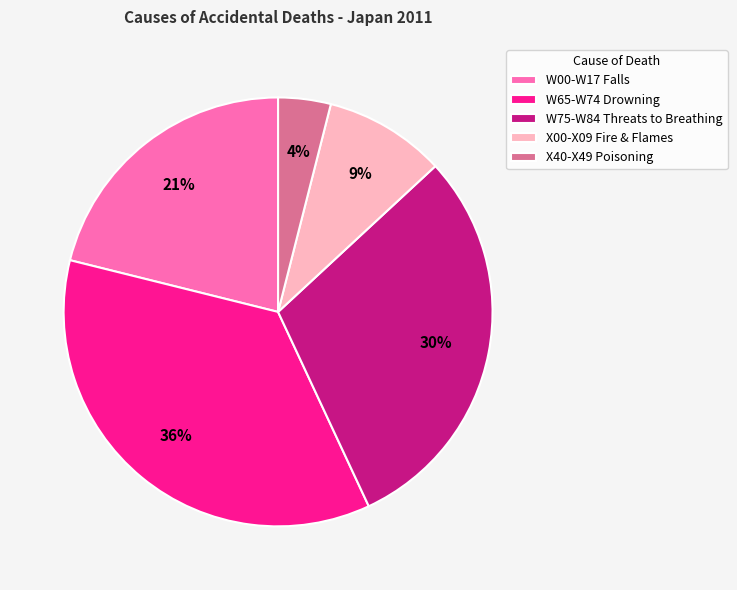

How many segments does this pie chart have?

5